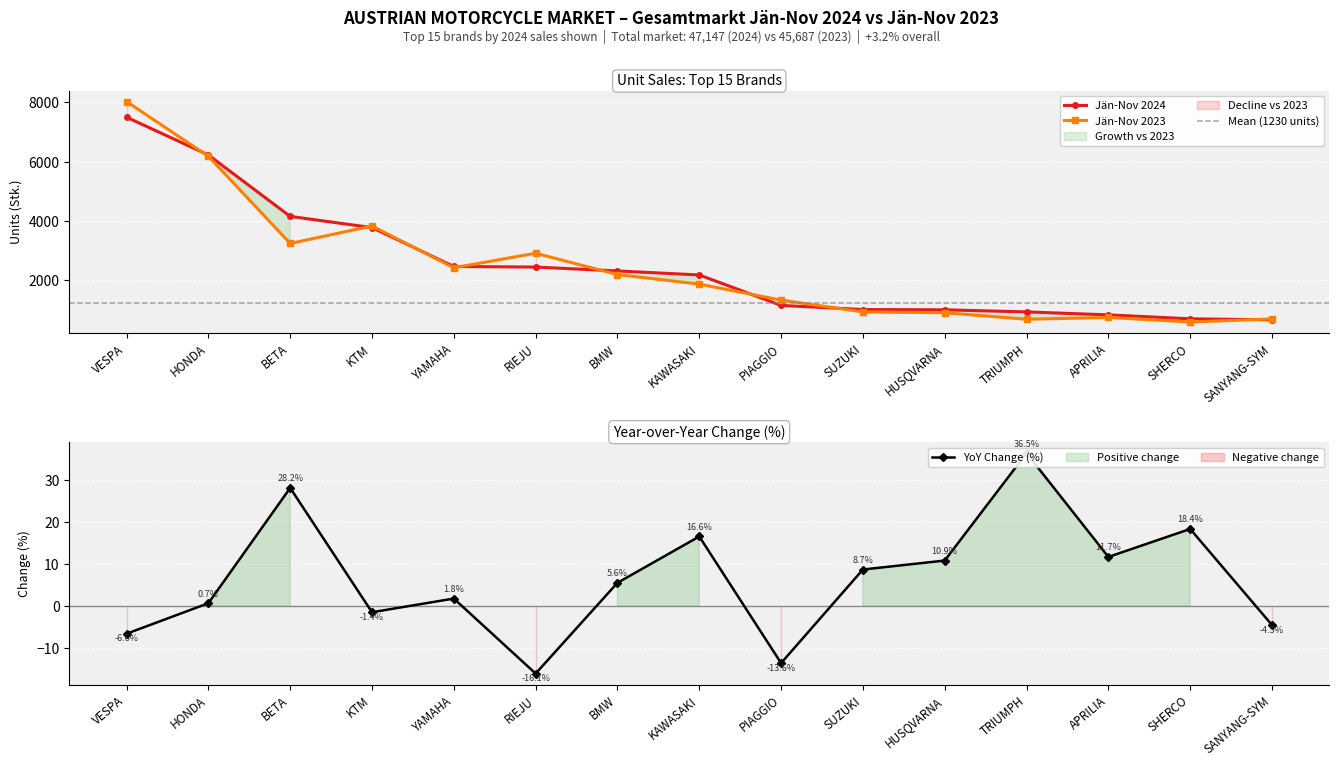

Is the value of Jän-Nov 2024 at RIEJU greater than the value of Jän-Nov 2023 at TRIUMPH?

Yes